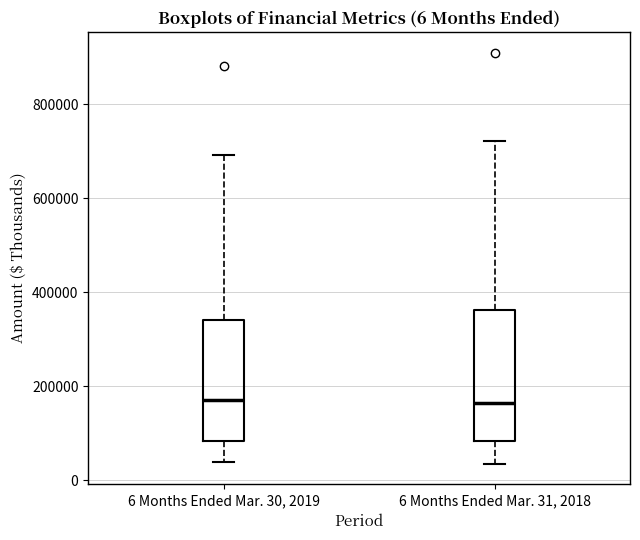

Comparing the boxes themselves (not the whiskers), which one is the tallest?

6 Months Ended Mar. 31, 2018